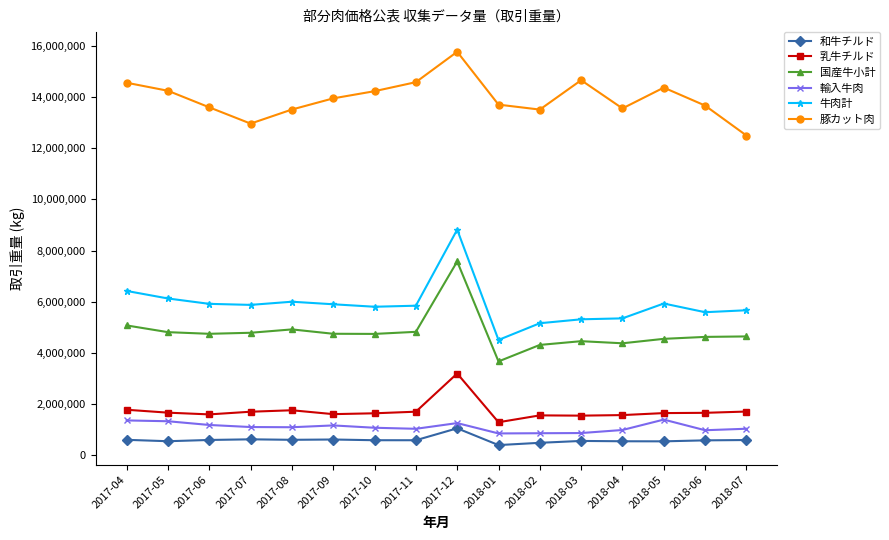

True or false: 和牛チルド and 豚カット肉 intersect in this chart.

False